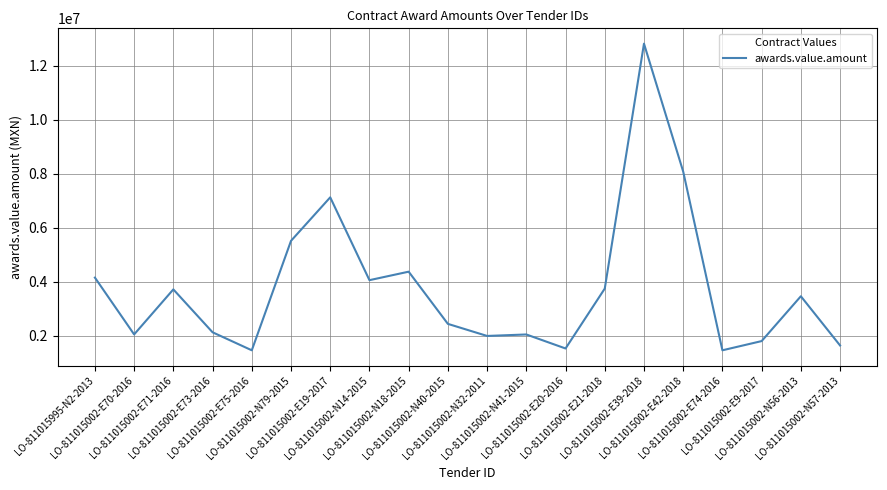

What is the greatest value displayed?

12825263.8